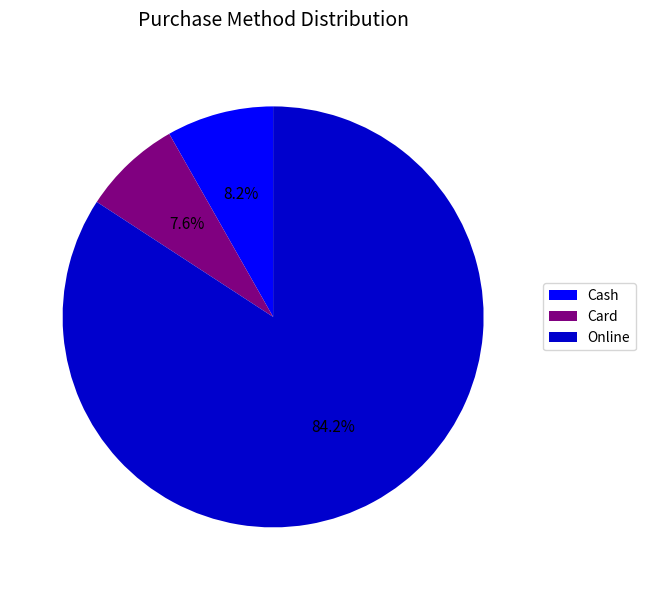

How many segments does this pie chart have?

3